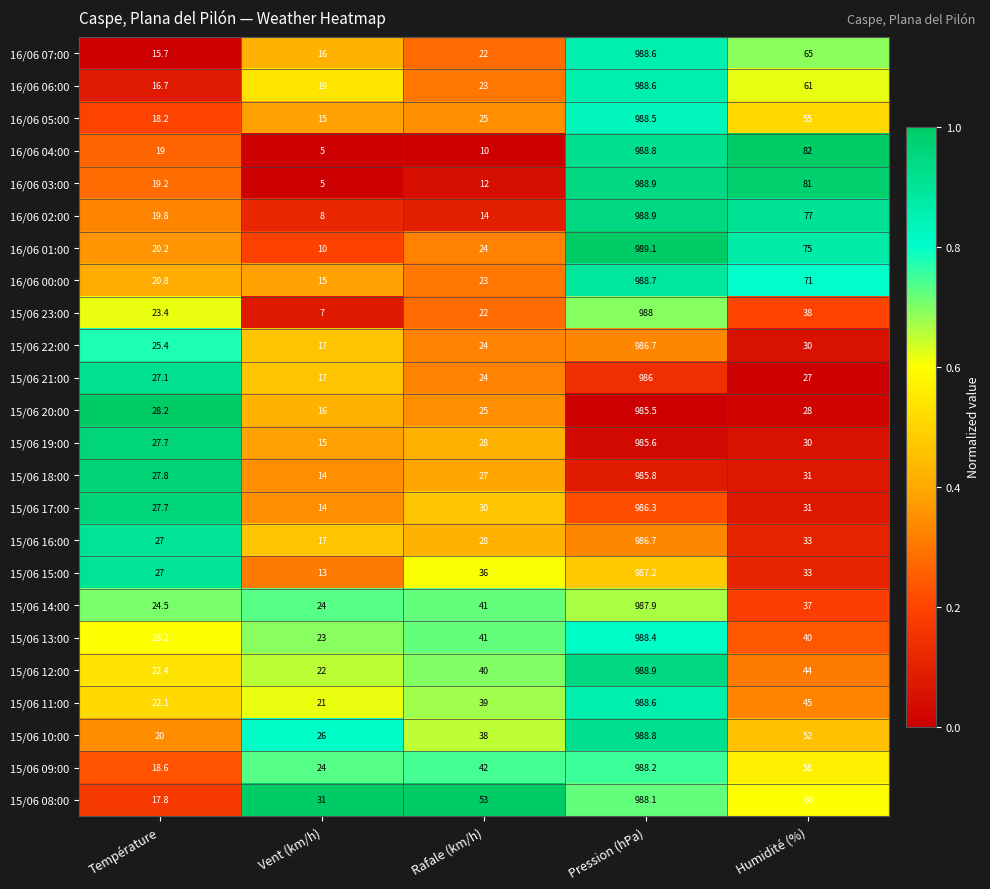

What is the maximum value shown in the chart?

989.1